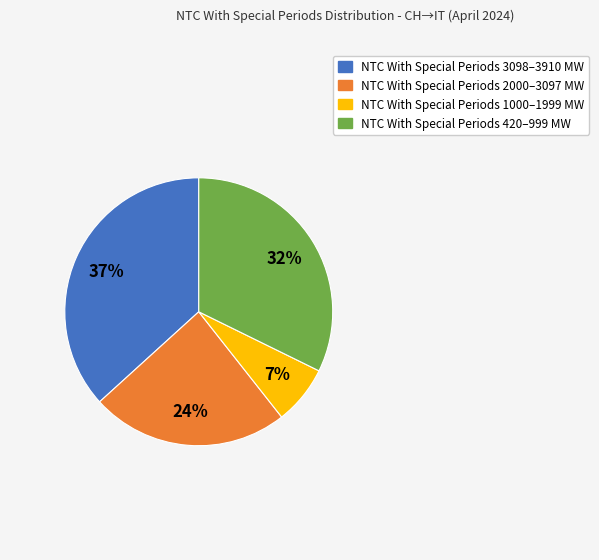

Is there any slice that represents more than half of the pie?

No